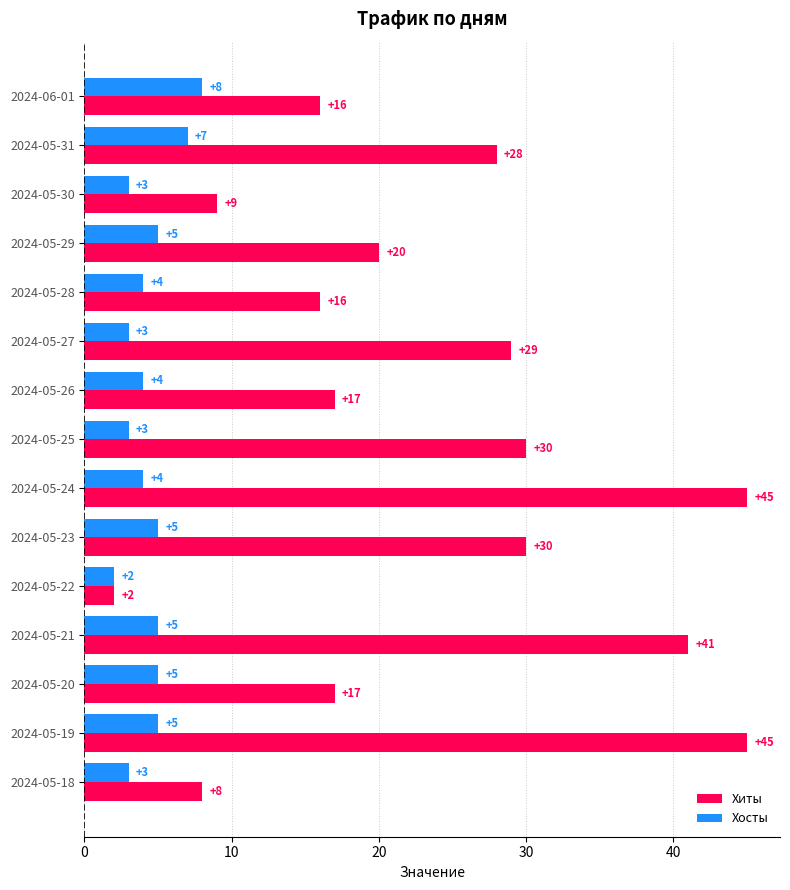

Where is Хиты nearest to the value 23?

2024-05-29